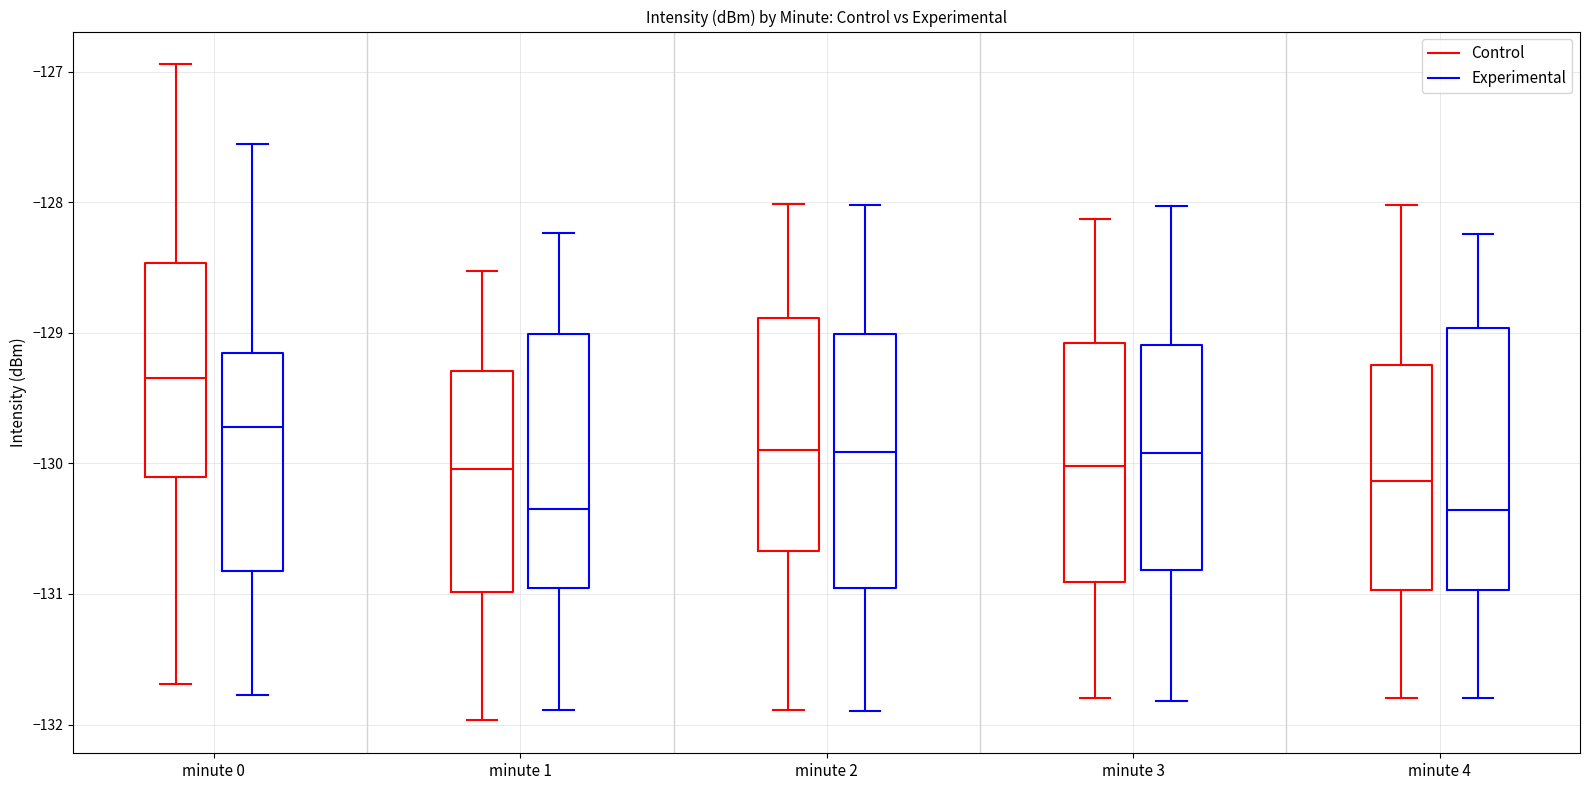

Reading left to right, transcribe this box plot: for each box, give where its median line is, the range the box spans, and where its two whiskers end, as read against the y-axis. The values are not printed on the chart, so give them approximately, as read against the axis.

minute 0 (Control): median -129.3, box -130.1 to -128.5, whiskers -131.7 to -126.9
minute 0 (Experimental): median -129.7, box -130.8 to -129.2, whiskers -131.8 to -127.6
minute 1 (Control): median -130.0, box -131.0 to -129.3, whiskers -132.0 to -128.5
minute 1 (Experimental): median -130.3, box -131.0 to -129.0, whiskers -131.9 to -128.2
minute 2 (Control): median -129.9, box -130.7 to -128.9, whiskers -131.9 to -128.0
minute 2 (Experimental): median -129.9, box -131.0 to -129.0, whiskers -131.9 to -128.0
minute 3 (Control): median -130.0, box -130.9 to -129.1, whiskers -131.8 to -128.1
minute 3 (Experimental): median -129.9, box -130.8 to -129.1, whiskers -131.8 to -128.0
minute 4 (Control): median -130.1, box -131.0 to -129.2, whiskers -131.8 to -128.0
minute 4 (Experimental): median -130.4, box -131.0 to -129.0, whiskers -131.8 to -128.2